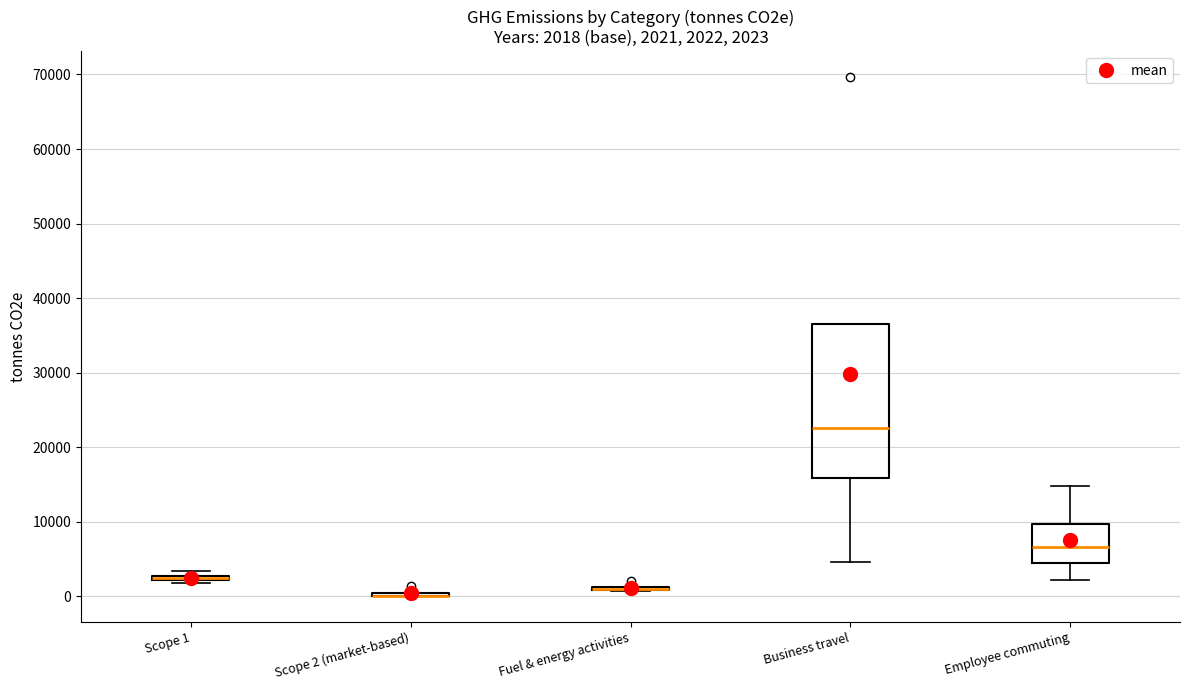

Comparing the boxes themselves (not the whiskers), which one is the tallest?

Business travel